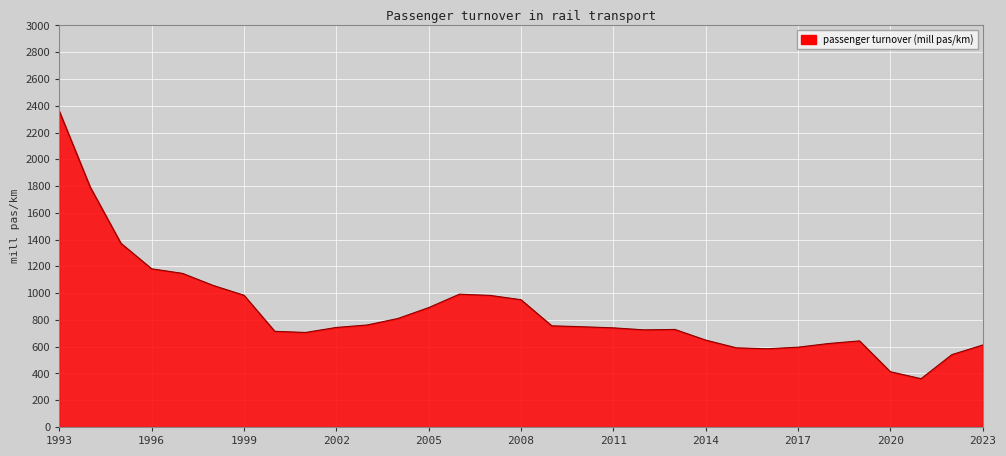

What is the minimum value shown in the chart?

360.8